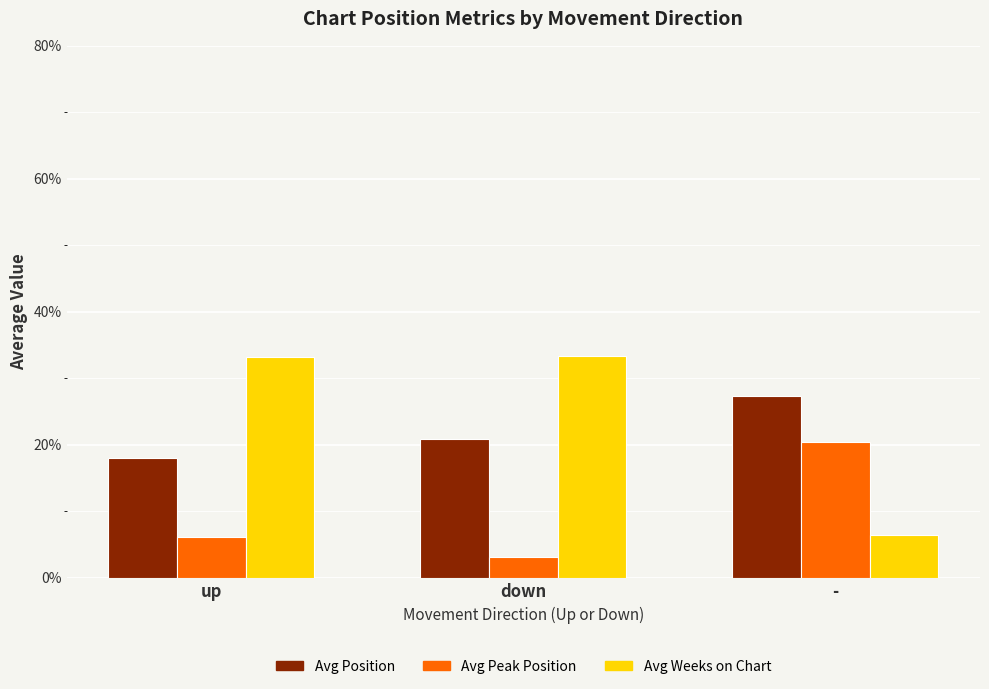

What is the difference between the maximum and minimum values in the Avg Weeks on Chart series?

27.0